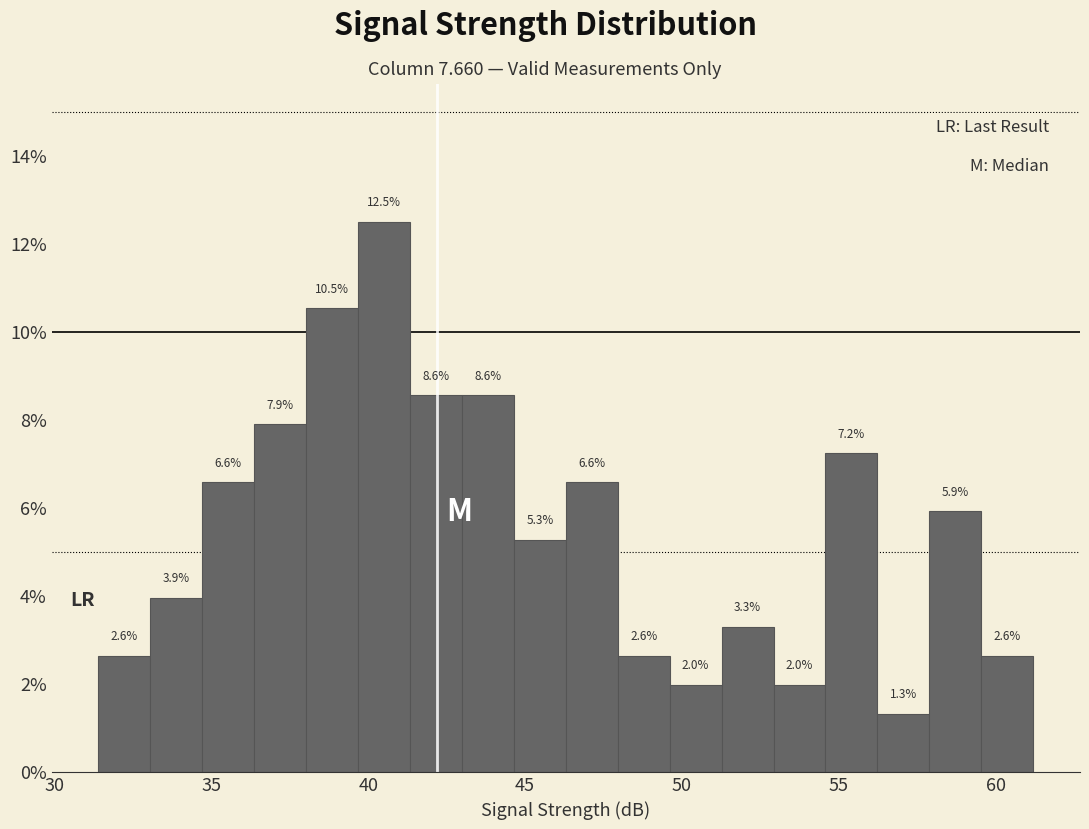

Around what value on the x-axis is the tallest bar? Give the approximate position of its centre, as read against the axis.

40.5